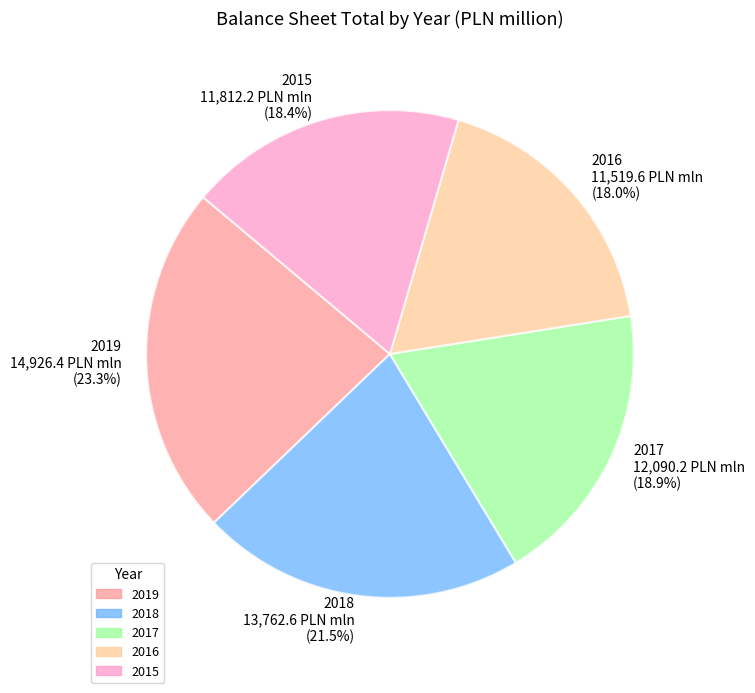

What is the largest slice in the pie chart?

2019